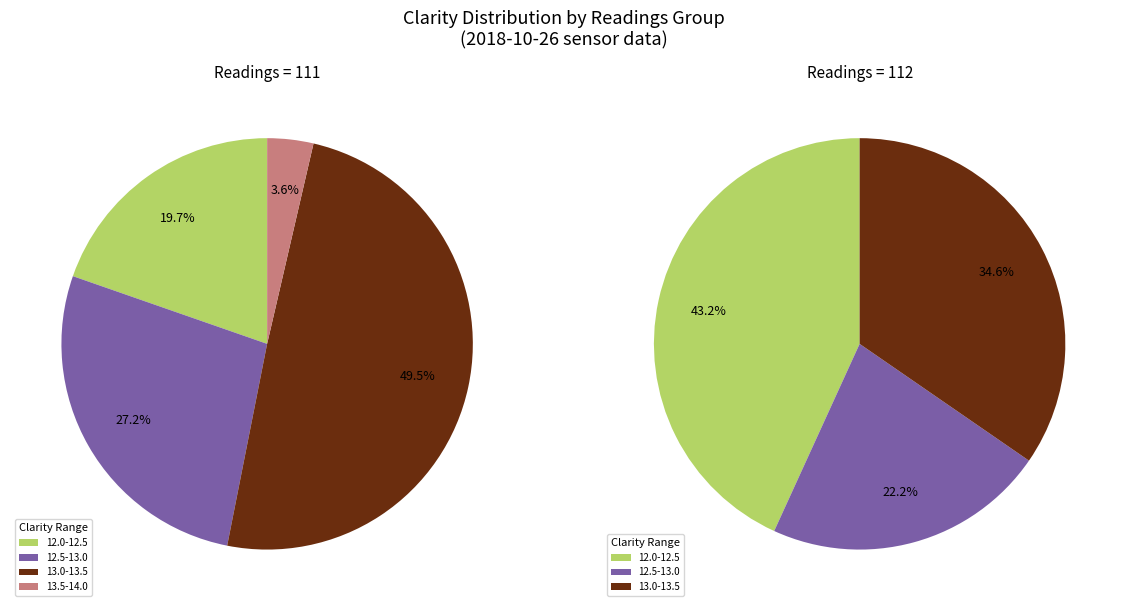

To the nearest percent, what is the difference between the 111 and 112 slice percentages?

1%